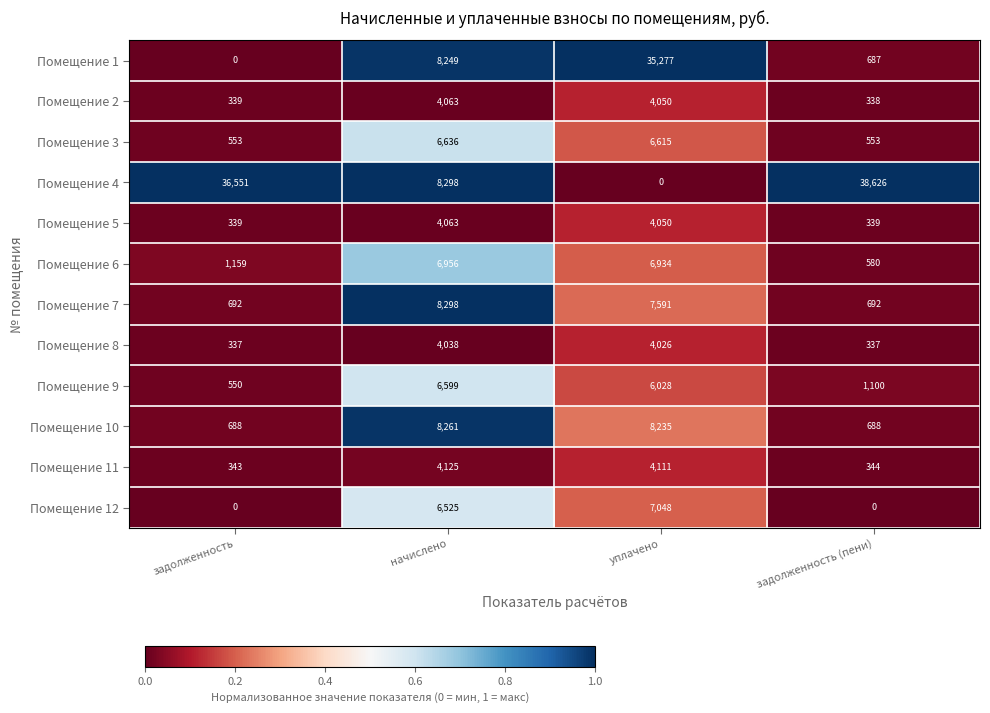

Which series has the largest range (max minus min)?

Помещение 4